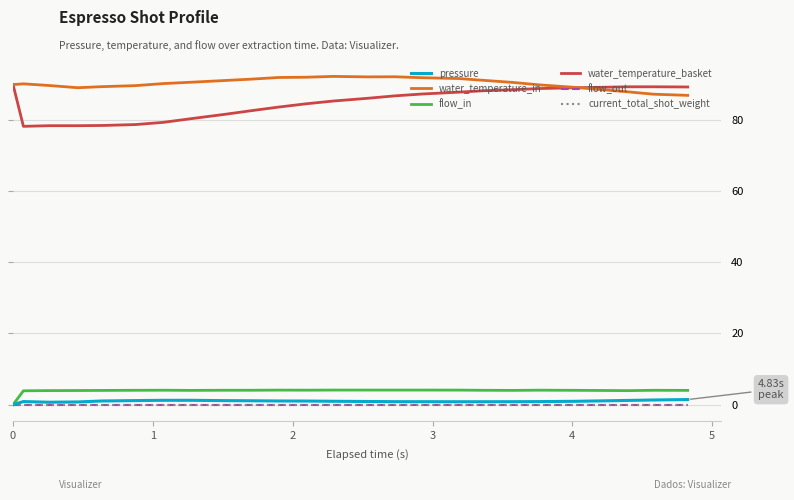

Is this an area chart (filled region under the line)?

No